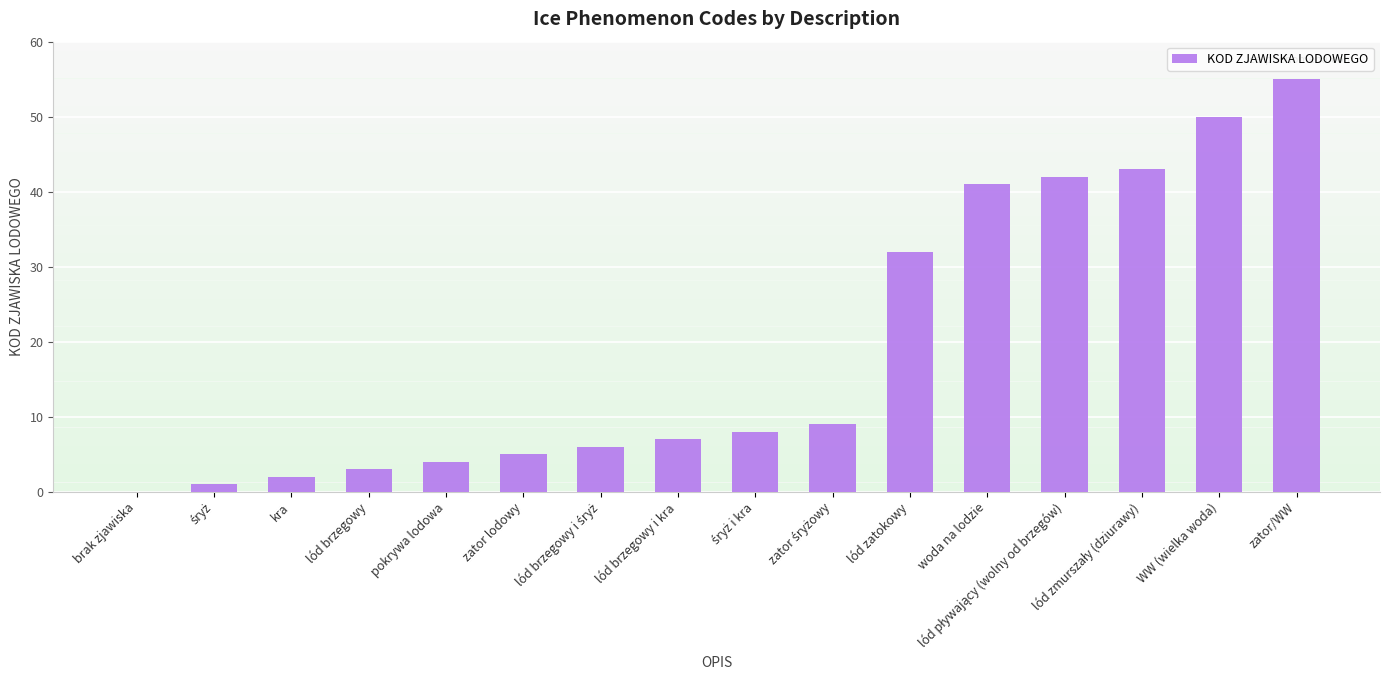

What is the sum of all values?

308